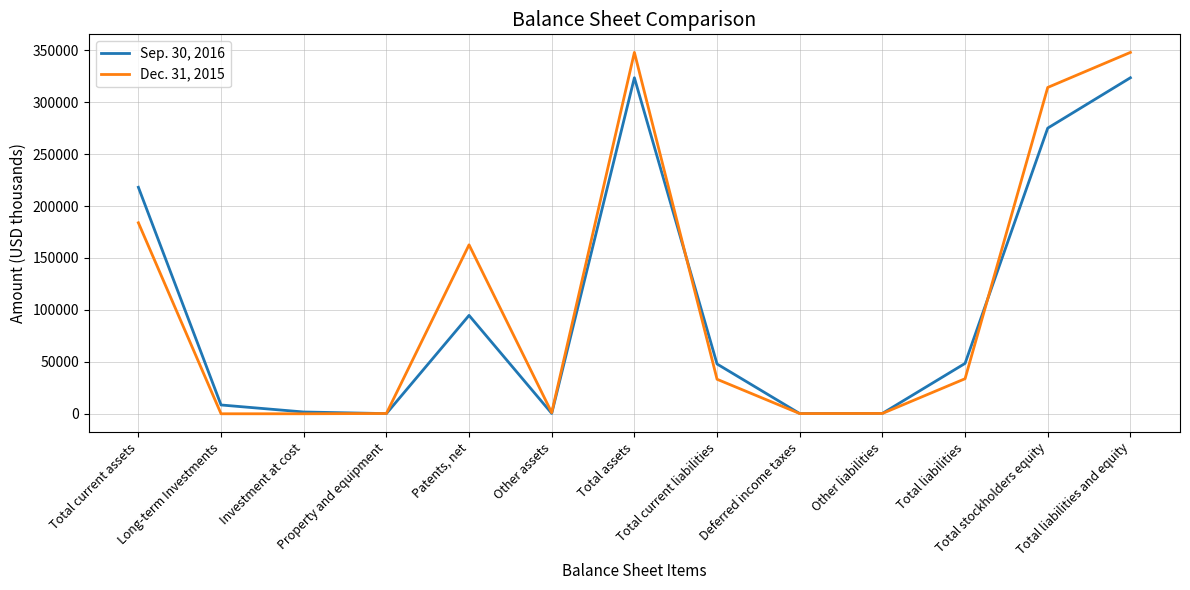

Which series has the largest range (max minus min)?

Dec. 31, 2015